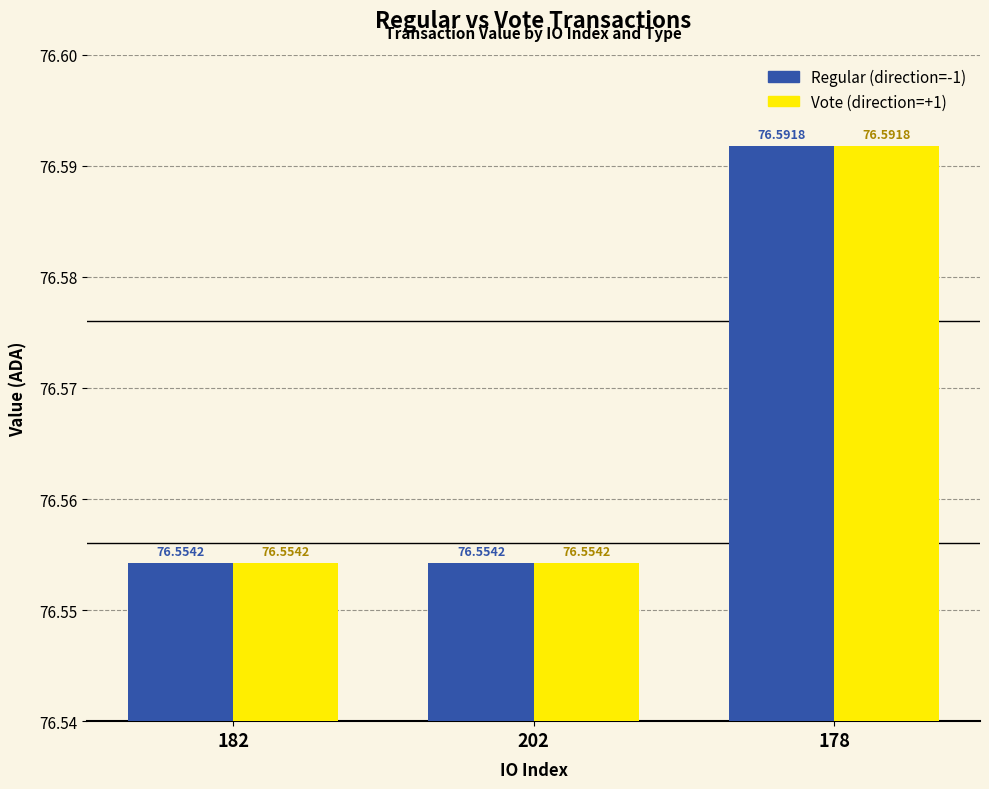

At which category is the sum across all series the highest?

178